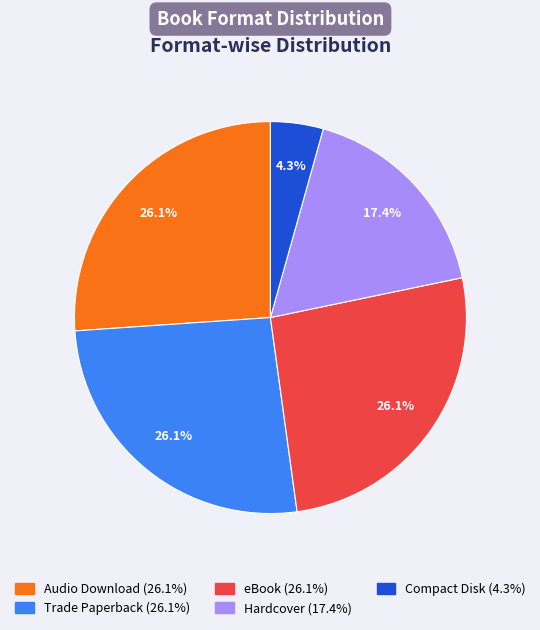

The Compact Disk slice represents 12% of the pie. True or false?

False